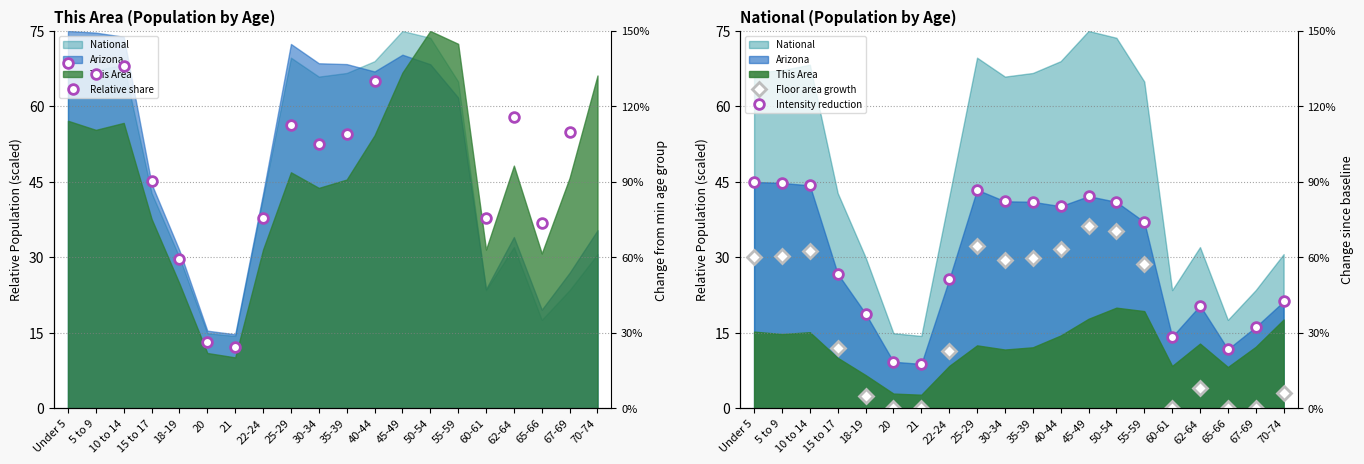

What is the sum of the Relative share values at 25-29 and 5 to 9?

245.4